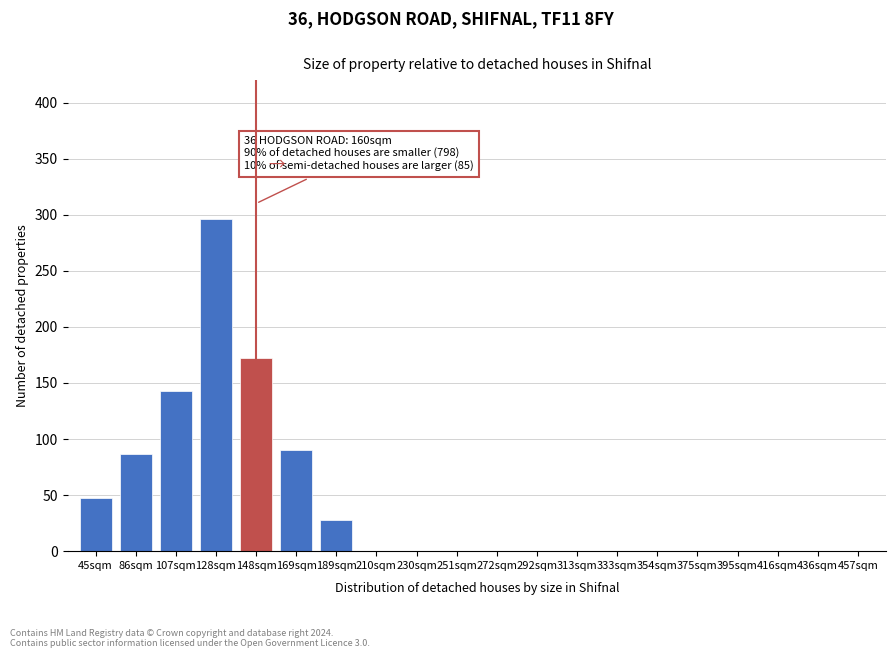

Reading left to right, list all the values displayed in this chart.

45sqm=47	86sqm=87	107sqm=143	128sqm=296	148sqm=172	169sqm=90	189sqm=28	210sqm=0	230sqm=0	251sqm=0	272sqm=0	292sqm=0	313sqm=0	333sqm=0	354sqm=0	375sqm=0	395sqm=0	416sqm=0	436sqm=0	457sqm=0